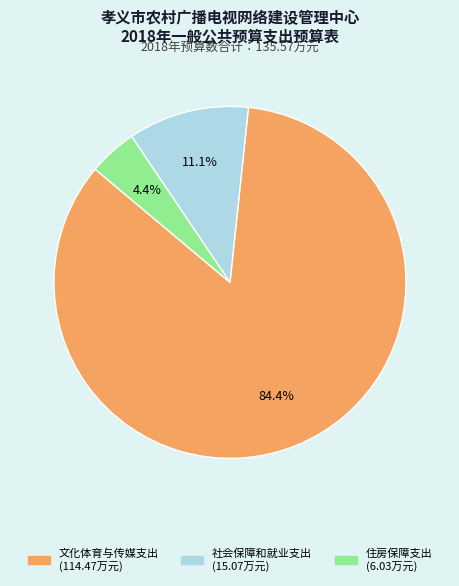

Does 文化体育与传媒支出 account for over 50% of the chart?

Yes